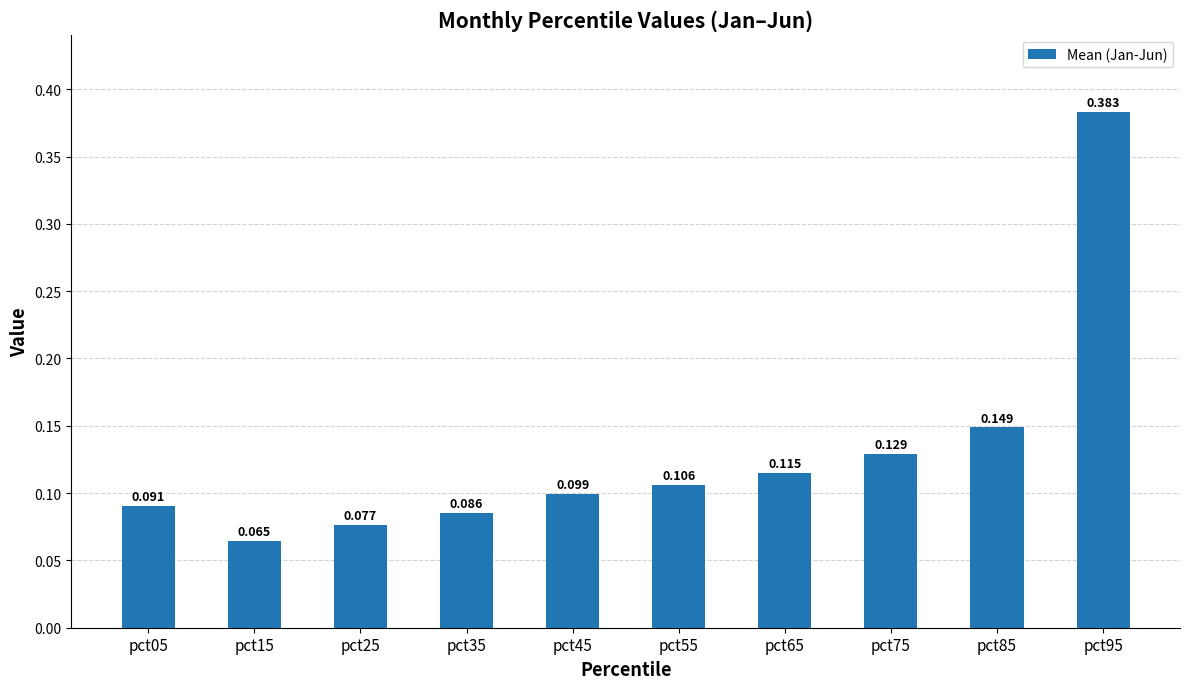

Reading left to right, extract all data points from this chart.

0.1	0.1	0.1	0.1	0.1	0.1	0.1	0.1	0.1	0.4